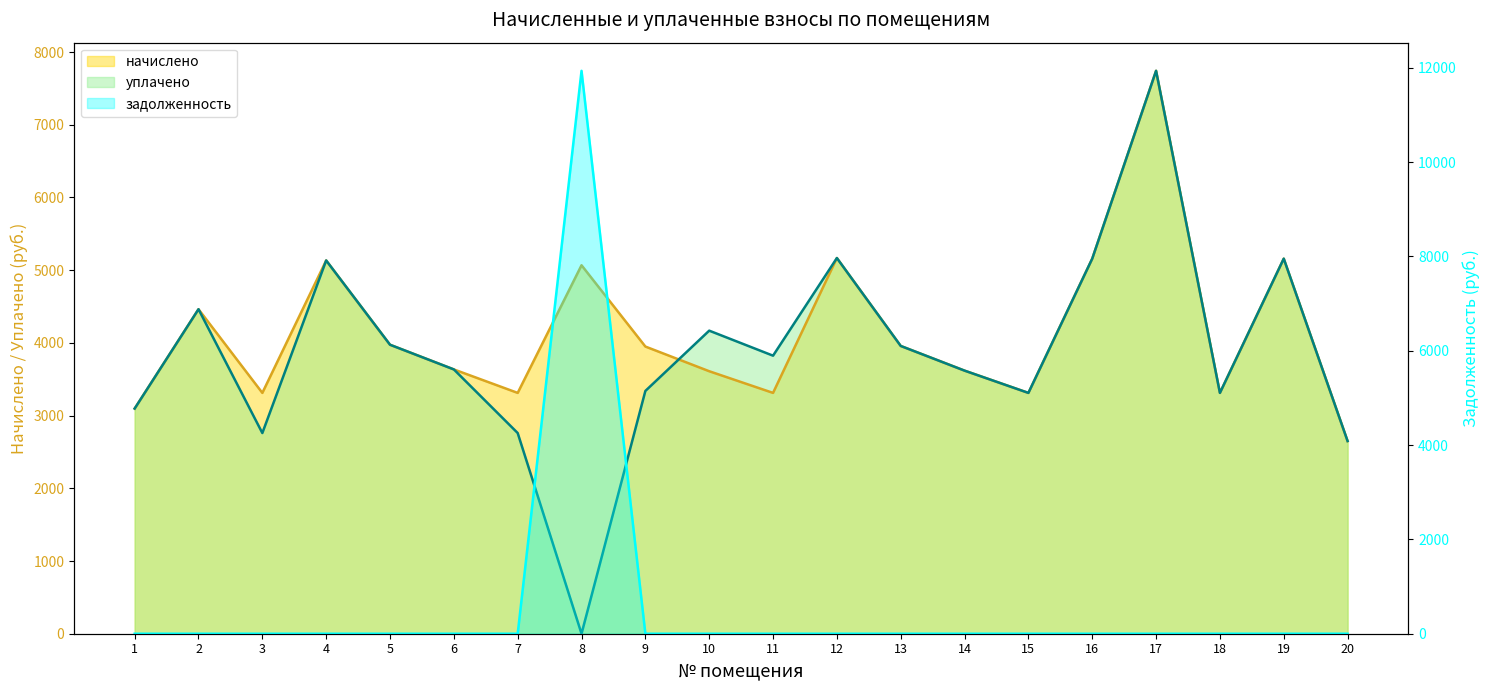

What is the value of the начислено point at the 6th from the left?

3634.9